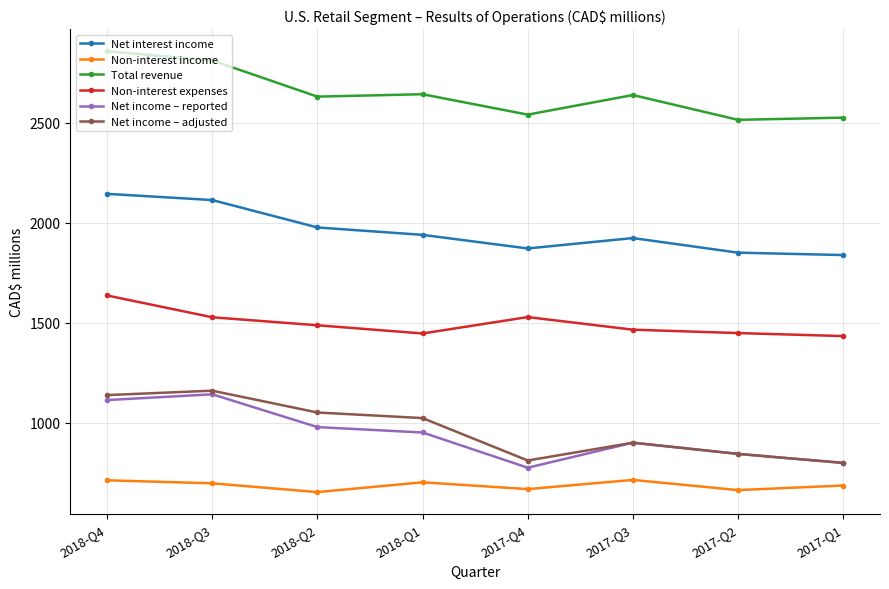

True or false: Total revenue and Non-interest income intersect in this chart.

False